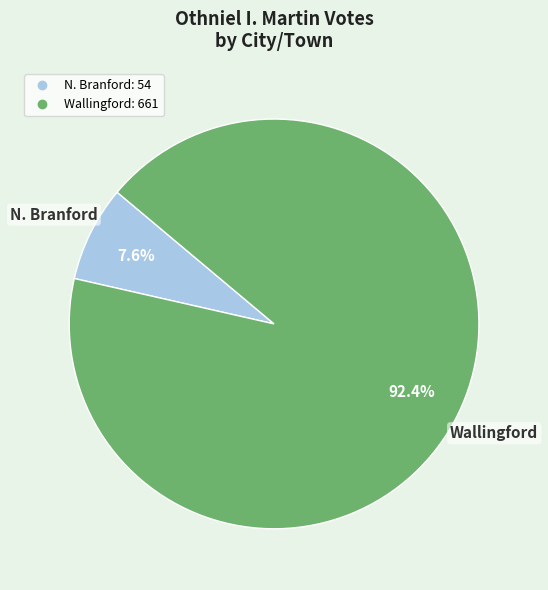

Is there any slice that represents more than half of the pie?

Yes